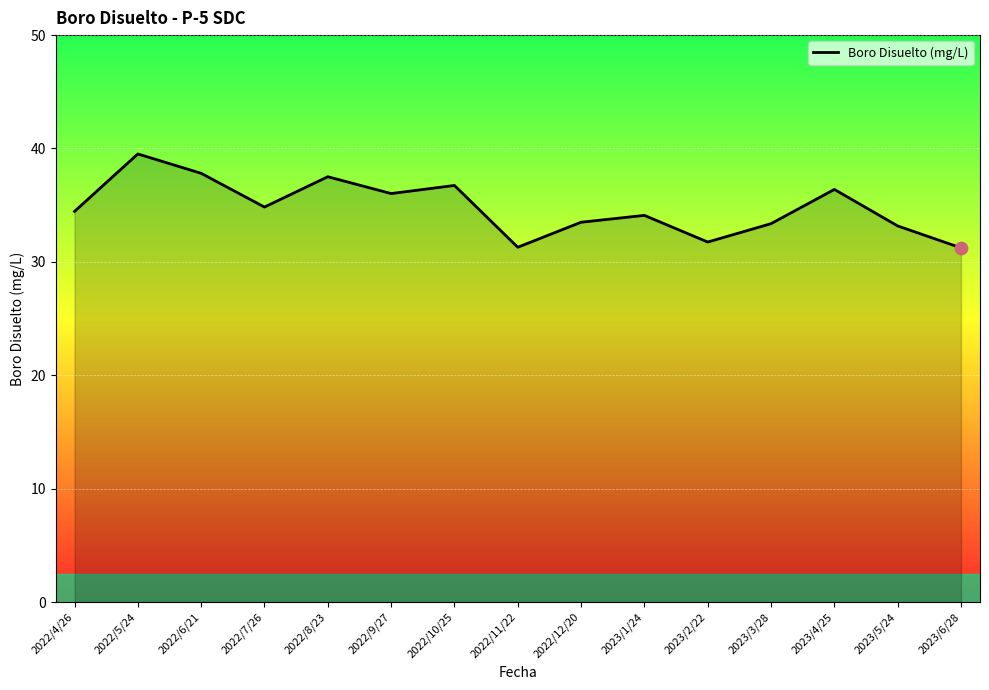

What is the change in value from 2022/8/23 to 2022/10/25?

-0.8